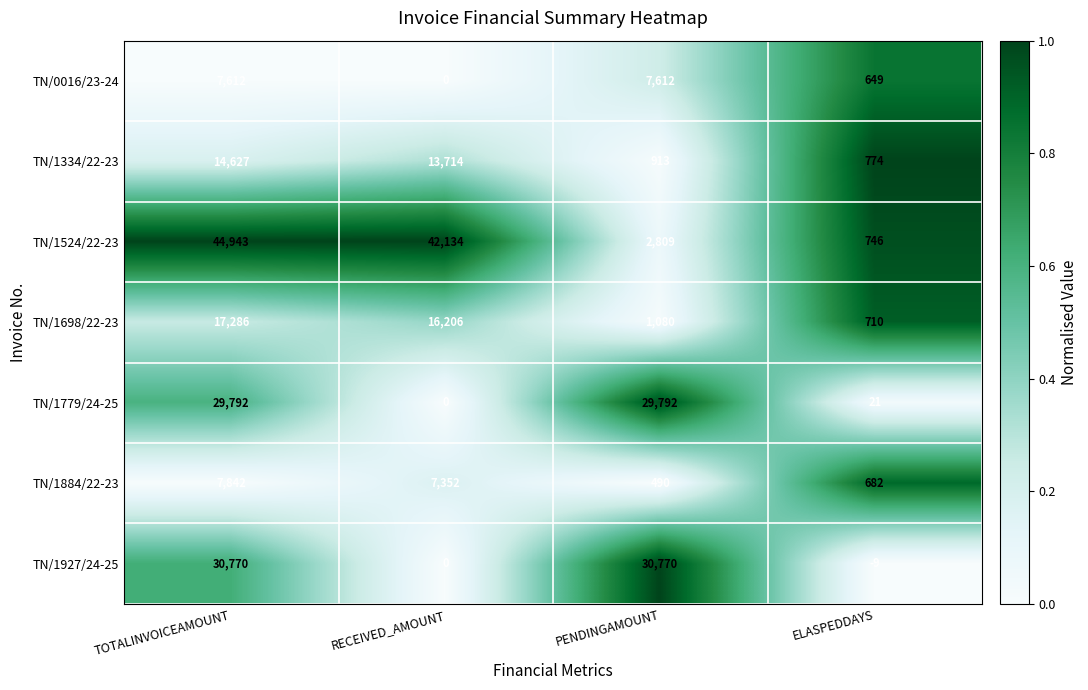

Which series has the largest total across all categories?

TN/1524/22-23